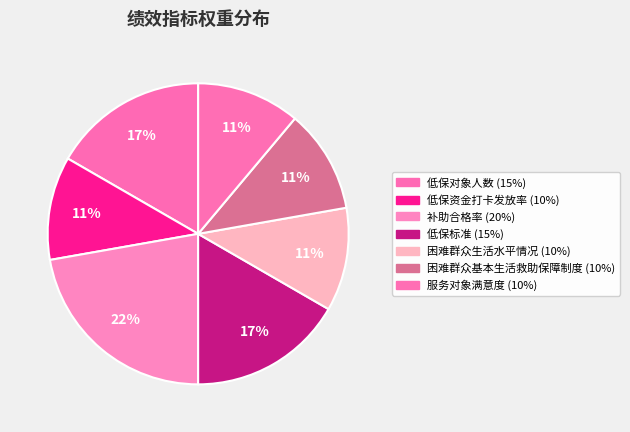

Count the number of slices in the pie.

7